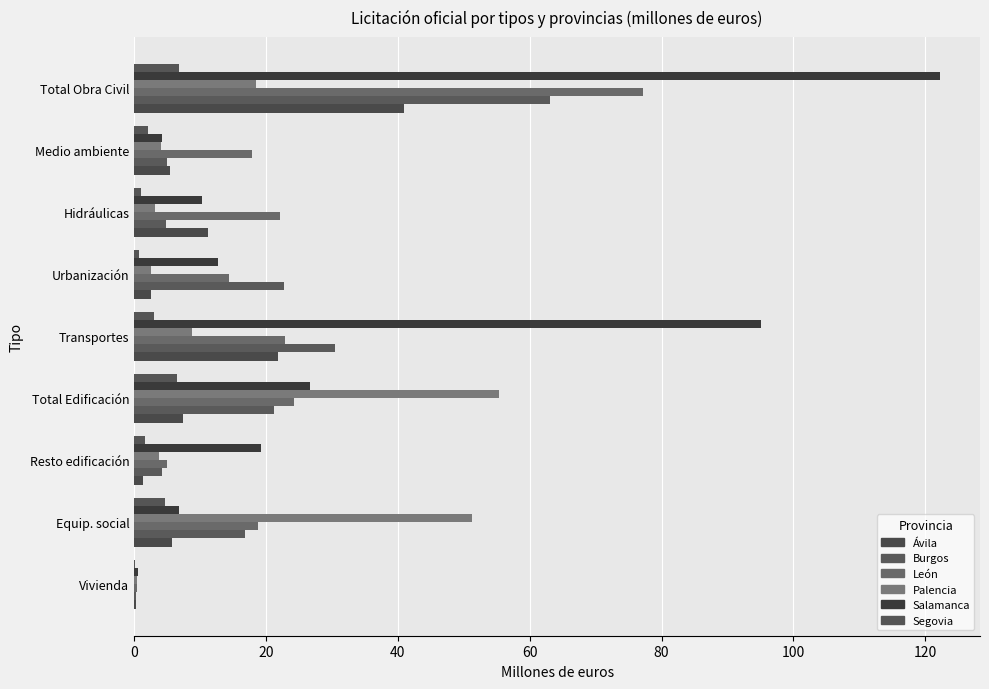

How many distinct data groups are displayed?

6